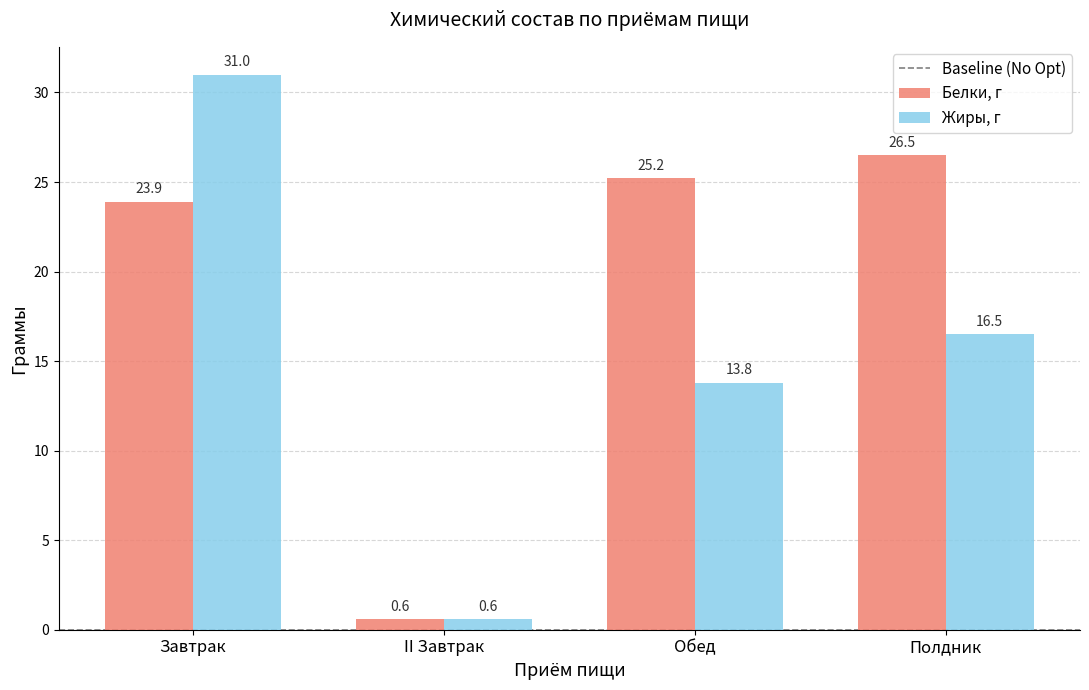

What is the sum of the Жиры, г values at Обед and Завтрак?

44.8